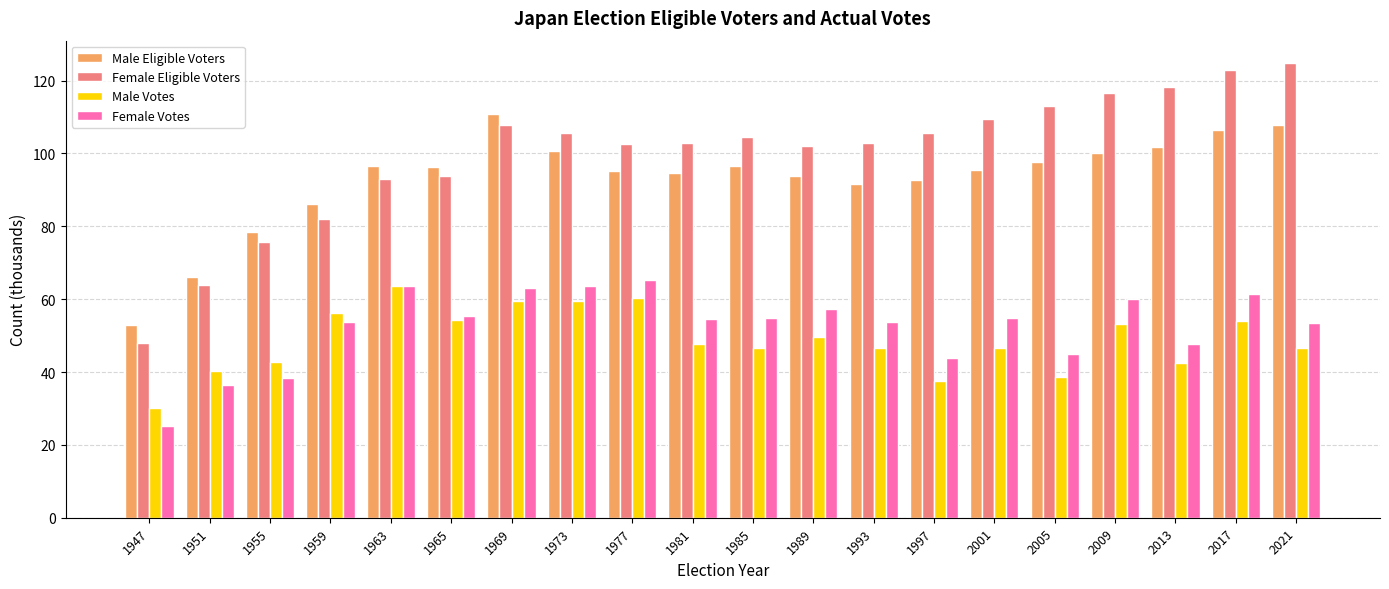

Rank the series by their maximum value, from highest to lowest.

Female Eligible Voters, Male Eligible Voters, Female Votes, Male Votes